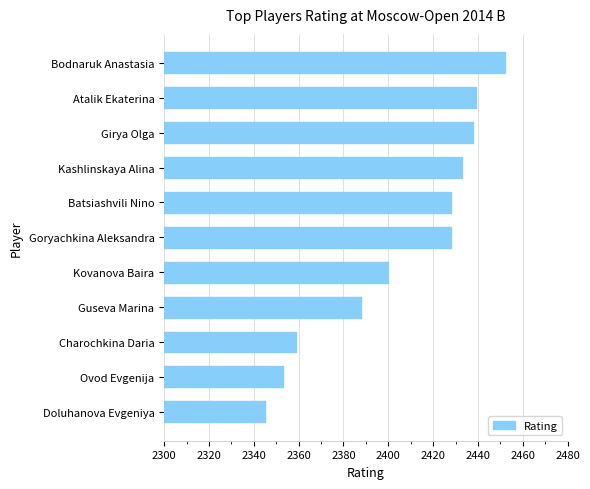

Reading top to bottom, list all the values displayed in this chart.

Bodnaruk Anastasia=2452	Atalik Ekaterina=2439	Girya Olga=2438	Kashlinskaya Alina=2433	Batsiashvili Nino=2428	Goryachkina Aleksandra=2428	Kovanova Baira=2400	Guseva Marina=2388	Charochkina Daria=2359	Ovod Evgenija=2353	Doluhanova Evgeniya=2345